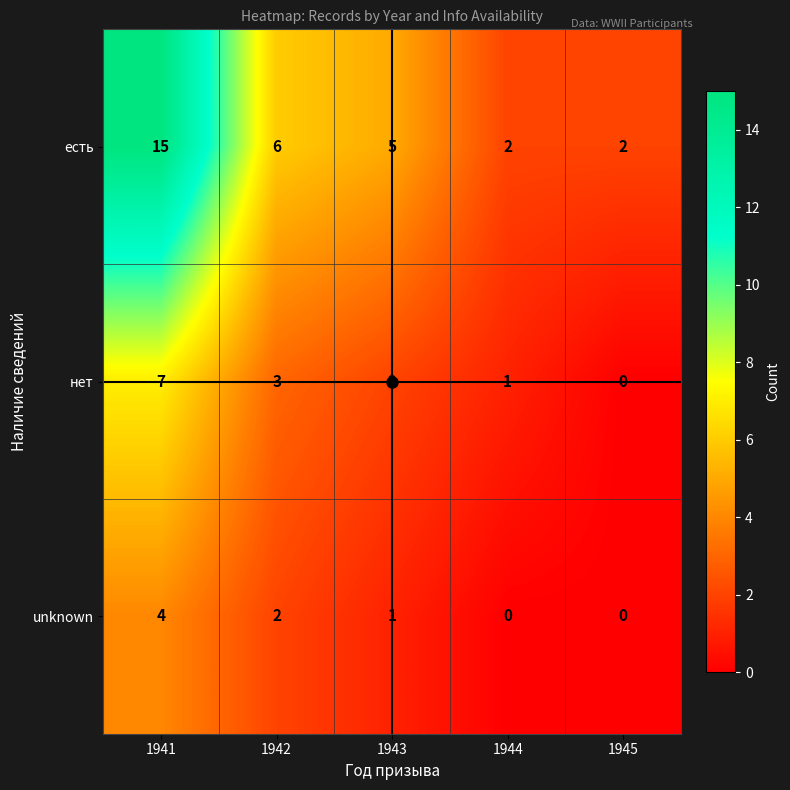

Which series has the largest total across all categories?

есть